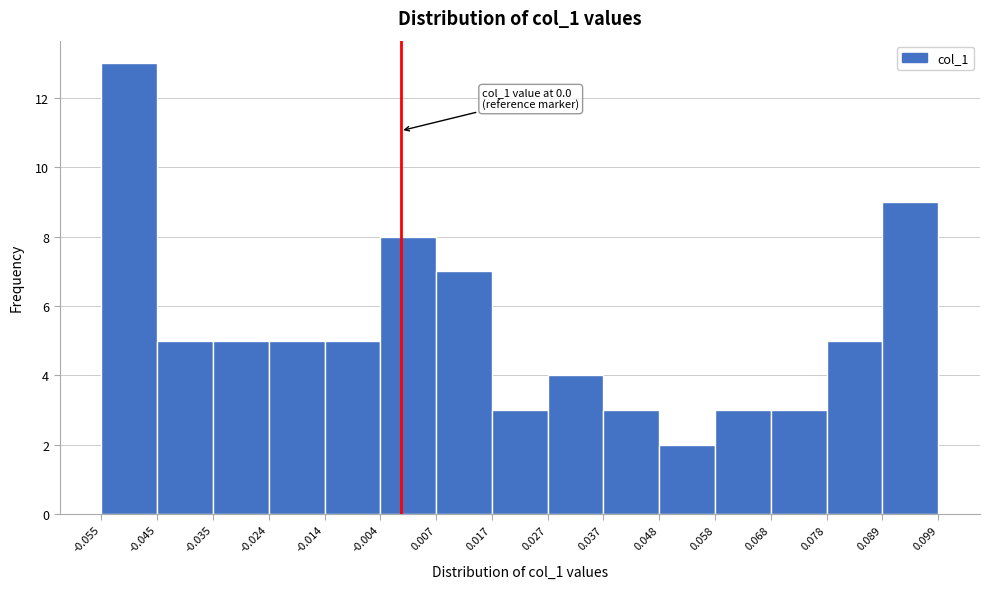

Which range on the x-axis has the tallest bar?

-0.055 to -0.045